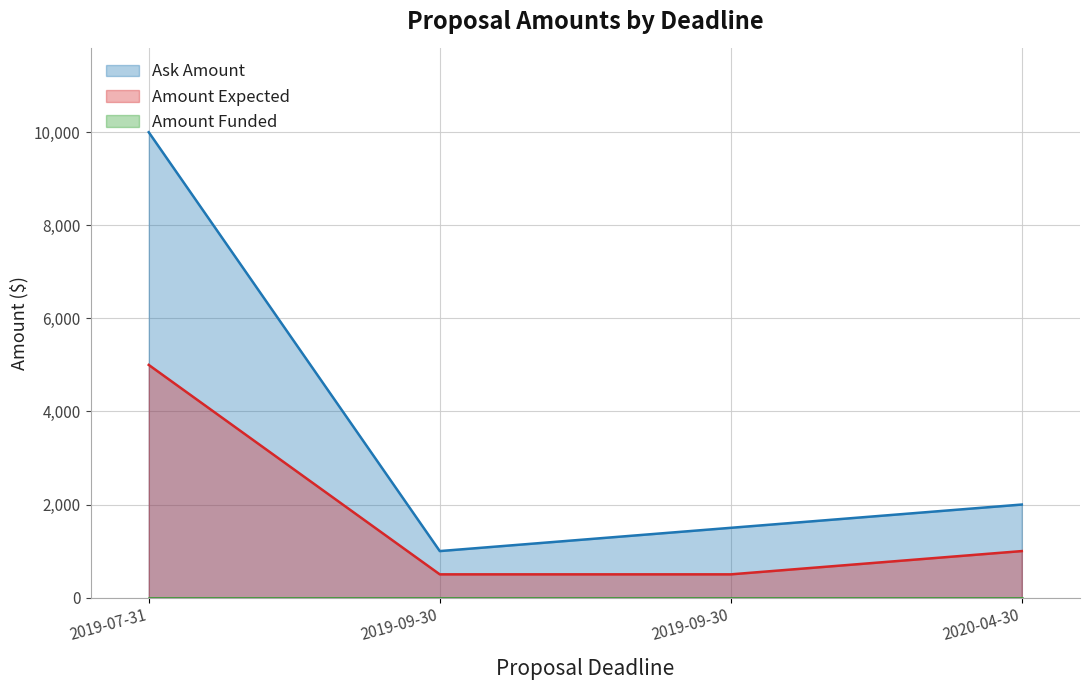

Reading left to right, transcribe all the data shown in this chart.

Ask Amount: 10000	1000	1500	2000
Amount Expected: 5000	500	500	1000